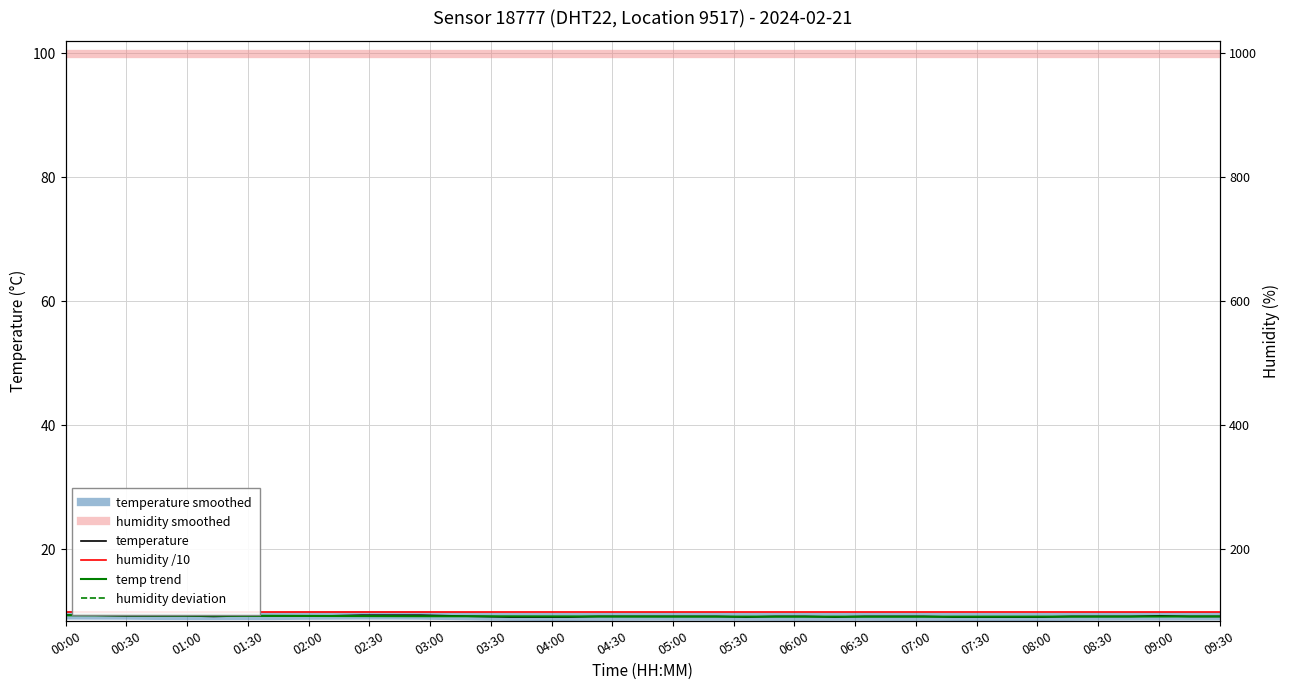

In temperature, how many points are higher than both neighbors (excluding endpoints)?

1